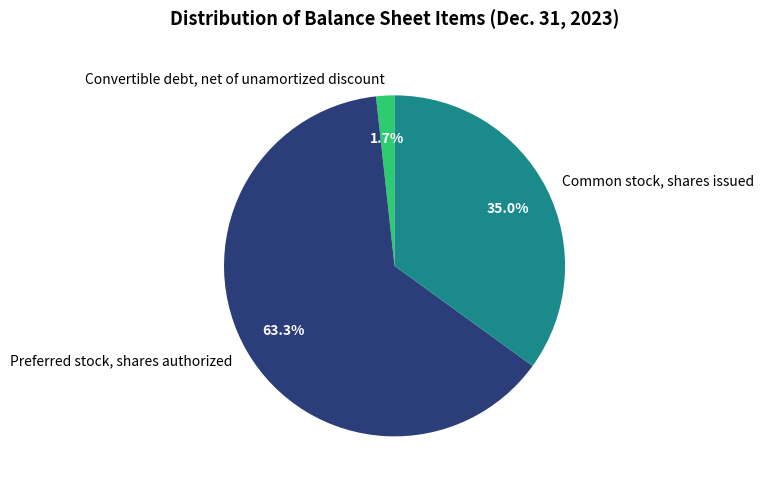

To the nearest percent, what is the average slice percentage?

33%